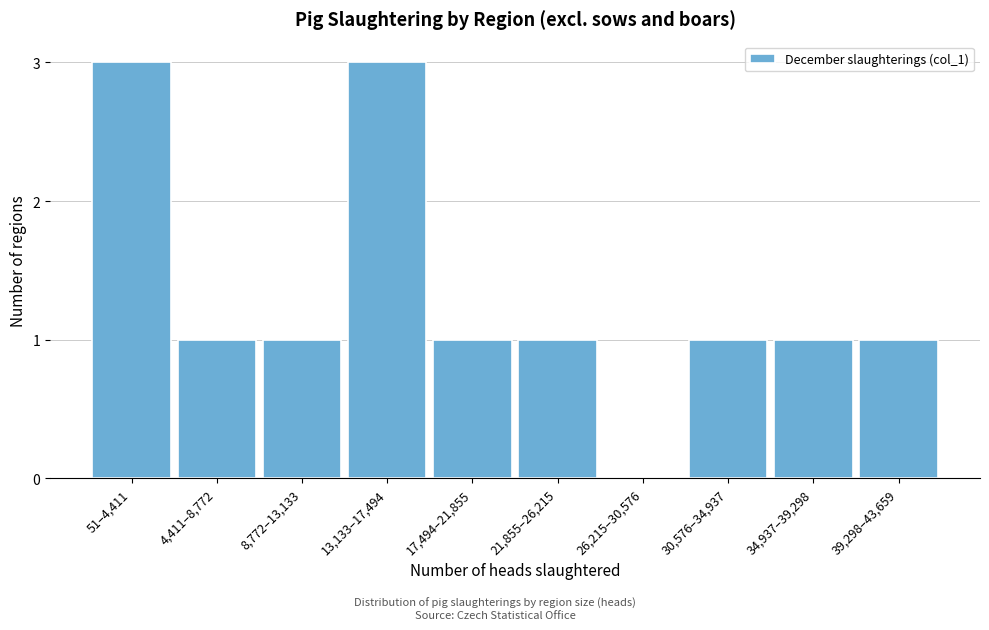

Reading left to right, extract all data points from this chart.

51–4,411=3	4,411–8,772=1	8,772–13,133=1	13,133–17,494=3	17,494–21,855=1	21,855–26,215=1	26,215–30,576=0	30,576–34,937=1	34,937–39,298=1	39,298–43,659=1